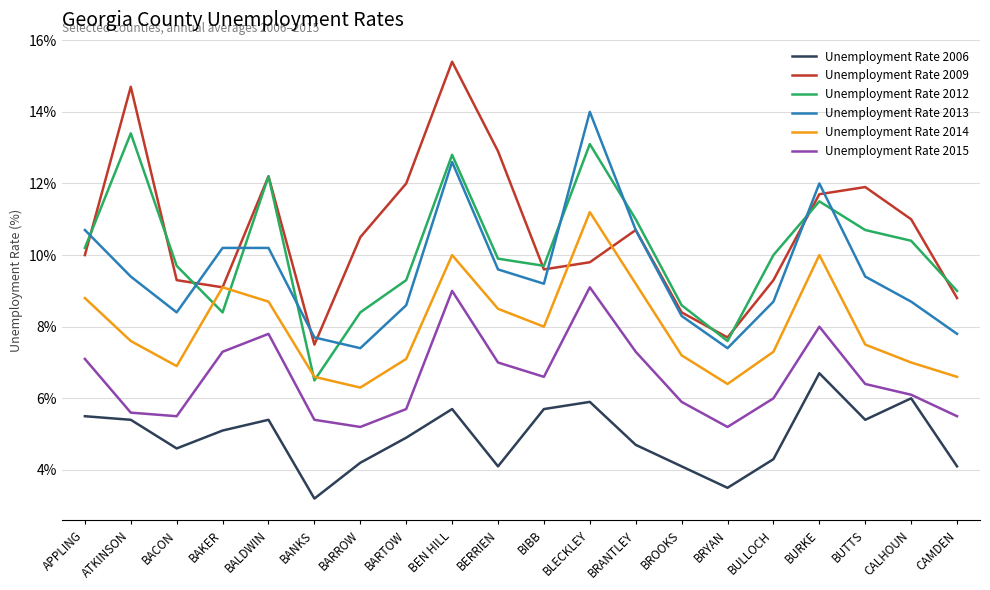

At which category is the sum across all series the highest?

BEN HILL